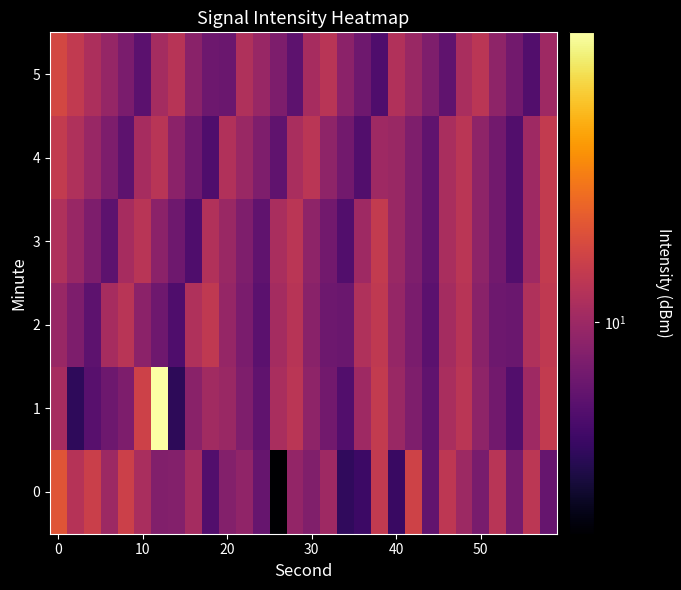

Reading left to right, what are all the values shown in this chart?

0: 14.0	11.2	12.4	10.0	12.5	10.7	8.9	9.0	10.4	7.2	9.0	9.5	7.9	4.7	9.6	8.8	10.1	6.3	6.6	11.9	6.5	12.7	7.8	11.7	10.0	8.5	11.4	8.4	11.5	7.9
1: 10.5	6.2	7.4	8.1	8.7	12.6	28.4	6.2	9.2	10.3	9.9	8.8	7.7	10.6	11.5	9.4	8.3	7.2	10.1	12.0	9.9	8.8	7.7	10.6	11.5	9.4	8.3	7.2	10.1	12.0
2: 9.8	8.7	7.6	10.5	11.4	9.3	8.2	7.1	10.9	11.8	9.7	8.6	7.5	10.4	11.3	9.2	8.1	8.0	10.9	11.8	9.7	8.6	7.5	10.4	11.3	9.2	8.1	8.0	10.9	11.8
3: 10.9	9.8	8.7	7.6	10.5	11.4	9.3	8.2	7.1	11.0	9.9	8.8	7.7	10.6	11.5	9.4	8.3	7.2	10.1	12.0	9.9	8.8	7.7	10.6	11.5	9.4	8.3	7.2	10.1	12.0
4: 12.0	10.9	9.8	8.7	7.6	10.5	11.4	9.3	8.2	7.1	11.0	9.9	8.8	7.7	10.6	11.5	9.4	8.3	7.2	10.1	9.9	8.8	7.7	10.6	11.5	9.4	8.3	7.2	10.1	12.0
5: 13.0	11.9	10.8	9.7	8.6	7.5	10.4	11.3	9.2	8.1	8.0	10.9	9.8	8.7	7.6	10.5	11.4	9.3	8.2	7.1	11.0	9.9	8.8	7.7	10.6	11.5	9.4	8.3	7.2	10.1